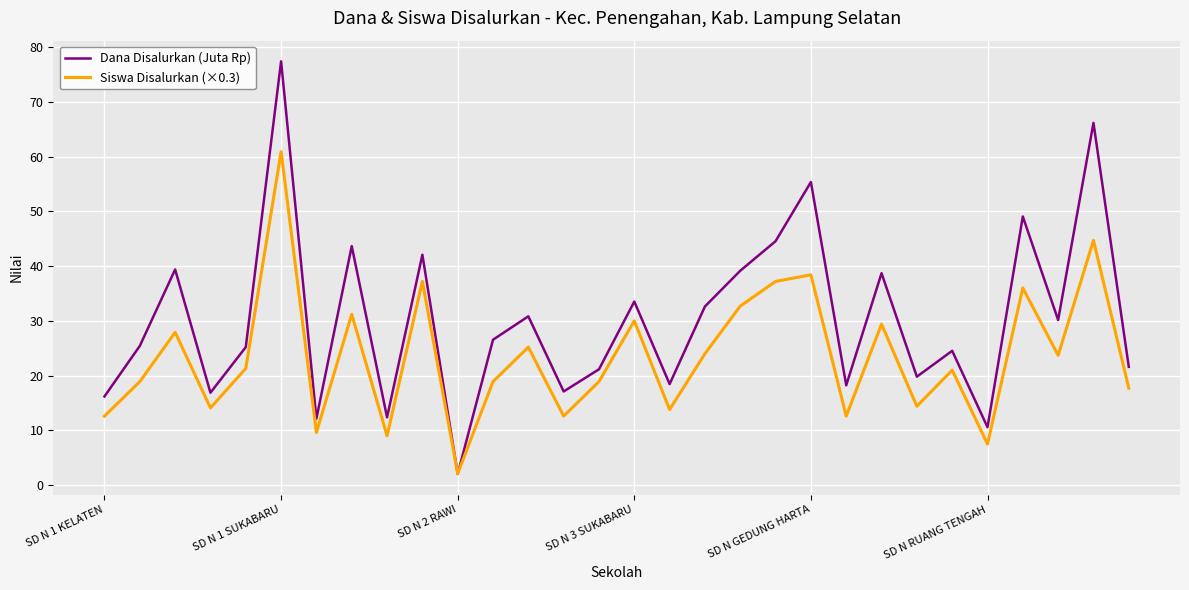

List the series in order of their overall mean, lowest first.

Siswa Disalurkan (×0.3), Dana Disalurkan (Juta Rp)